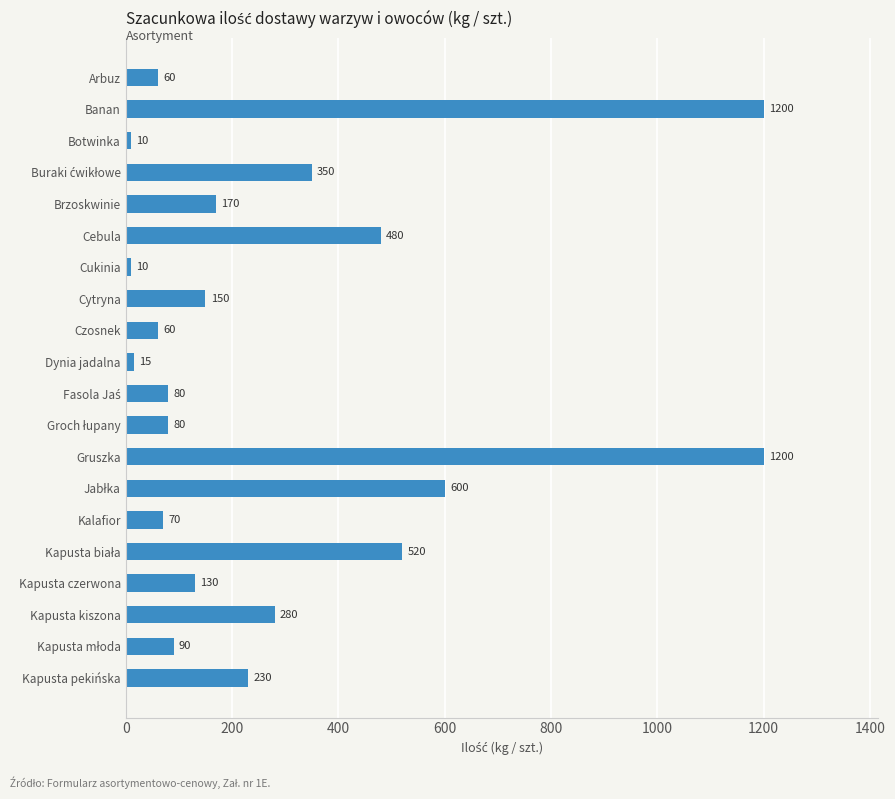

What is the value of the 8th bar from the top?

150